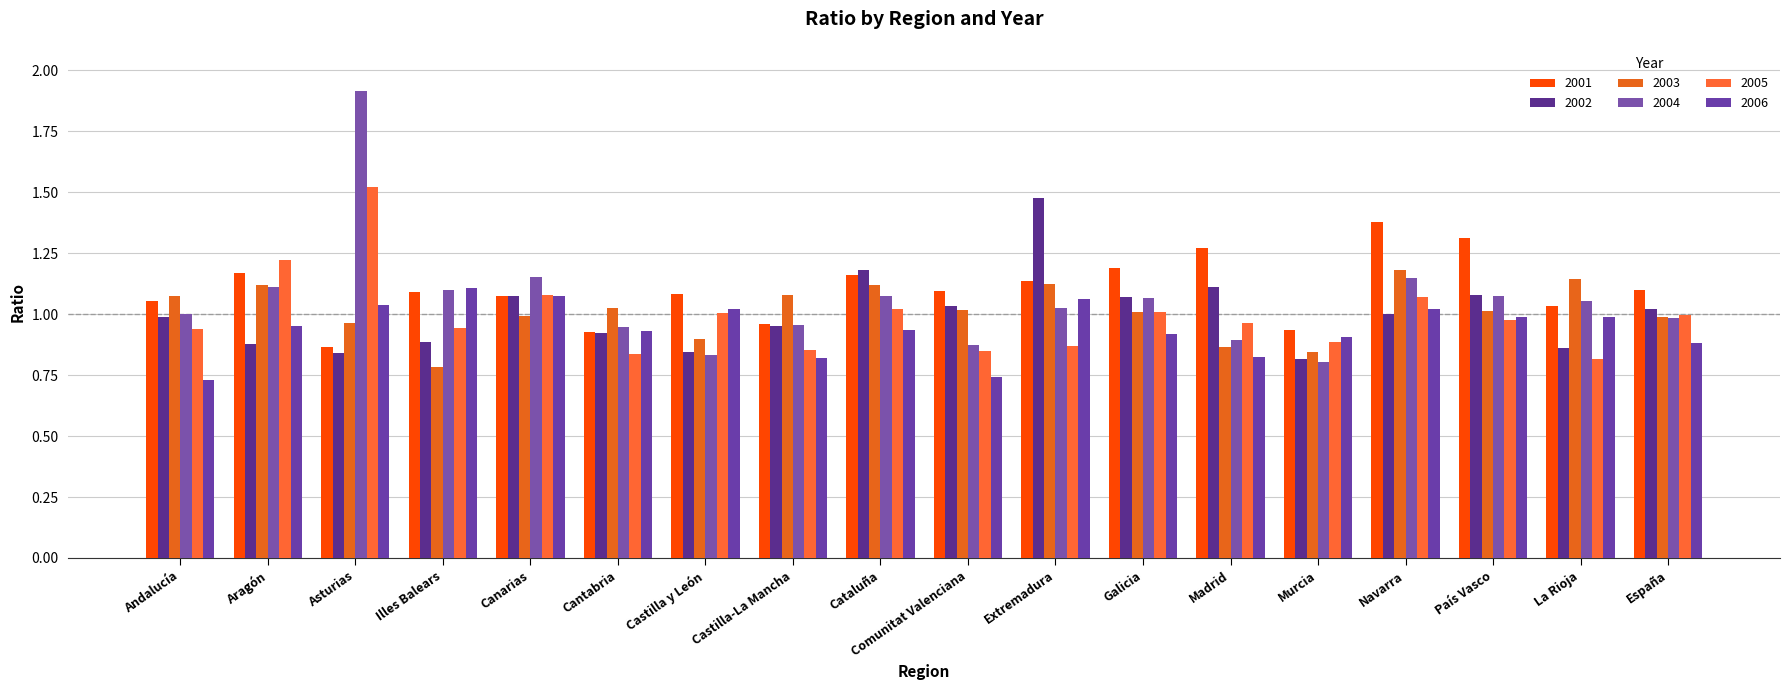

How many groups of bars are there?

18